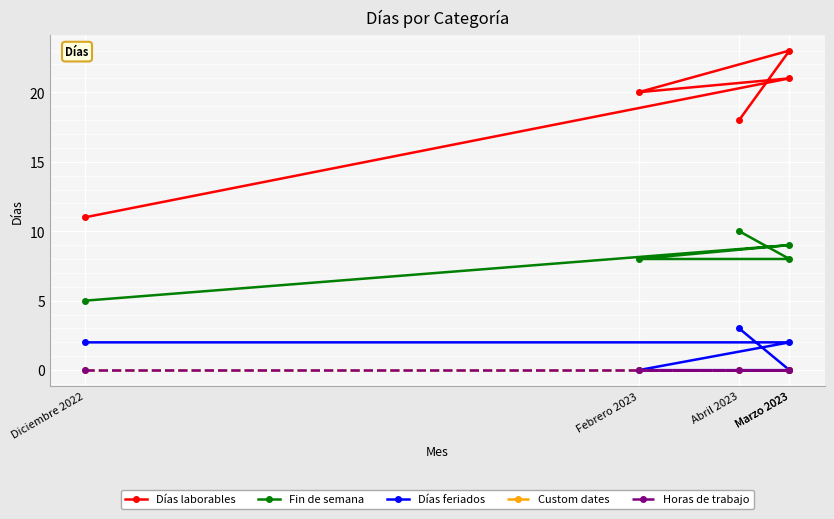

How many series are shown in this chart?

5